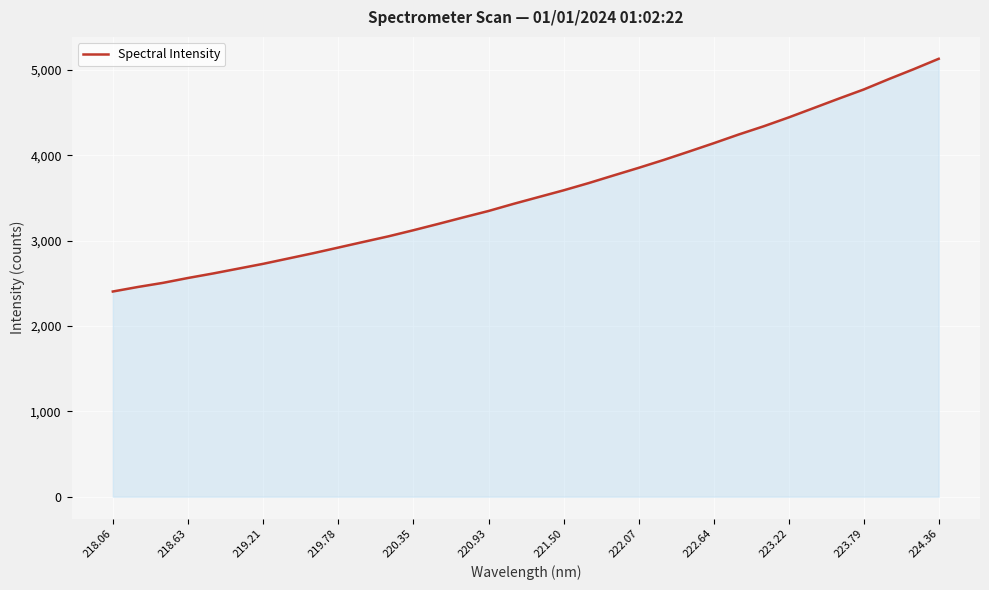

What is the average value?

3572.7